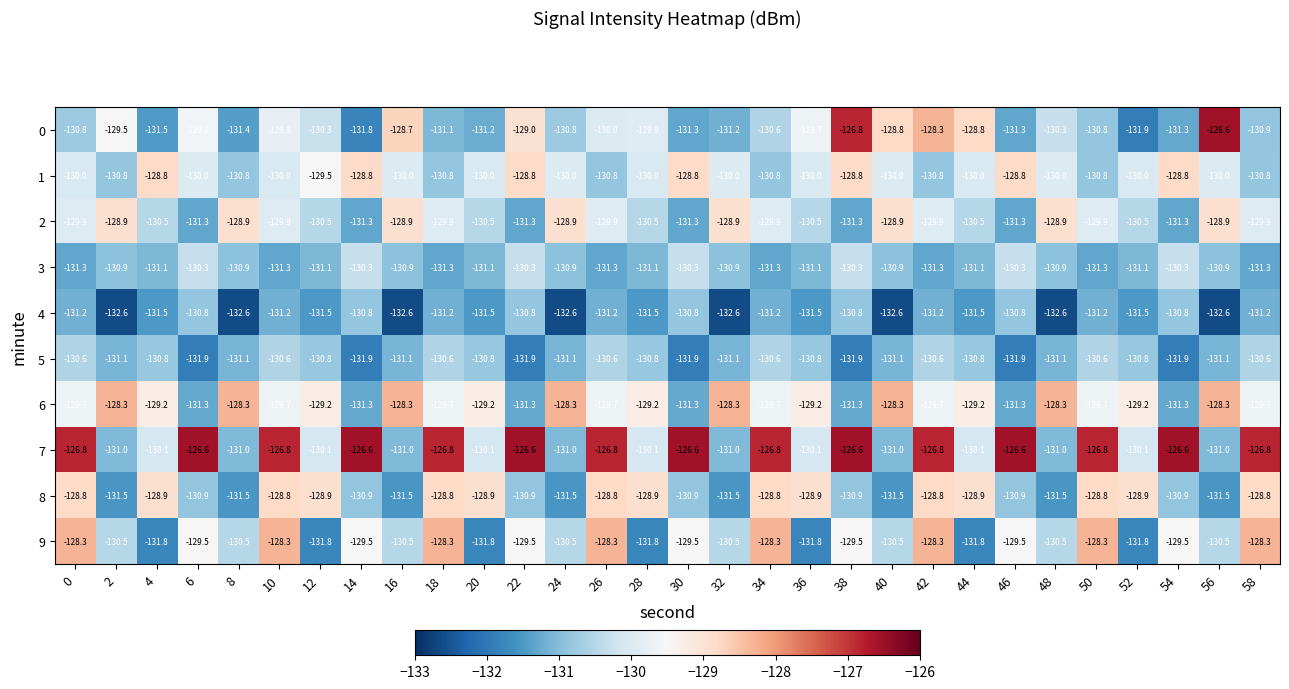

At 10, list the series in order from largest to smallest.

7, 9, 8, 6, 0, 2, 1, 5, 4, 3